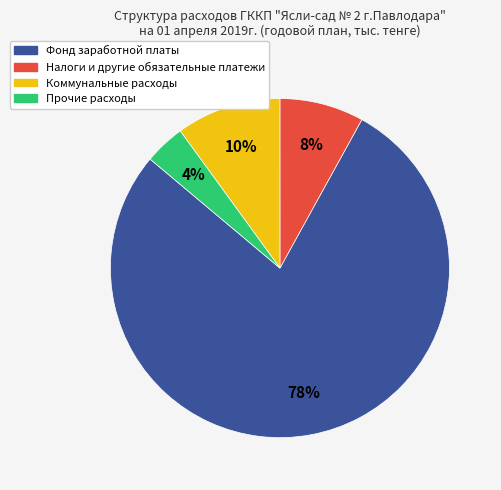

How many slices are in this pie chart?

4